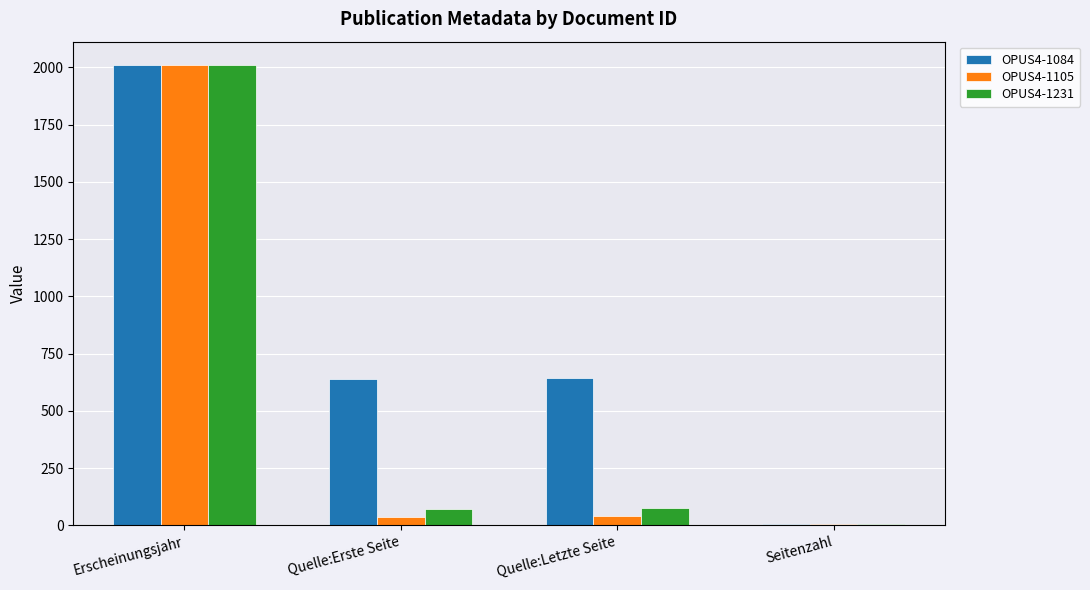

Which category has the highest value in the OPUS4-1231 series?

Erscheinungsjahr